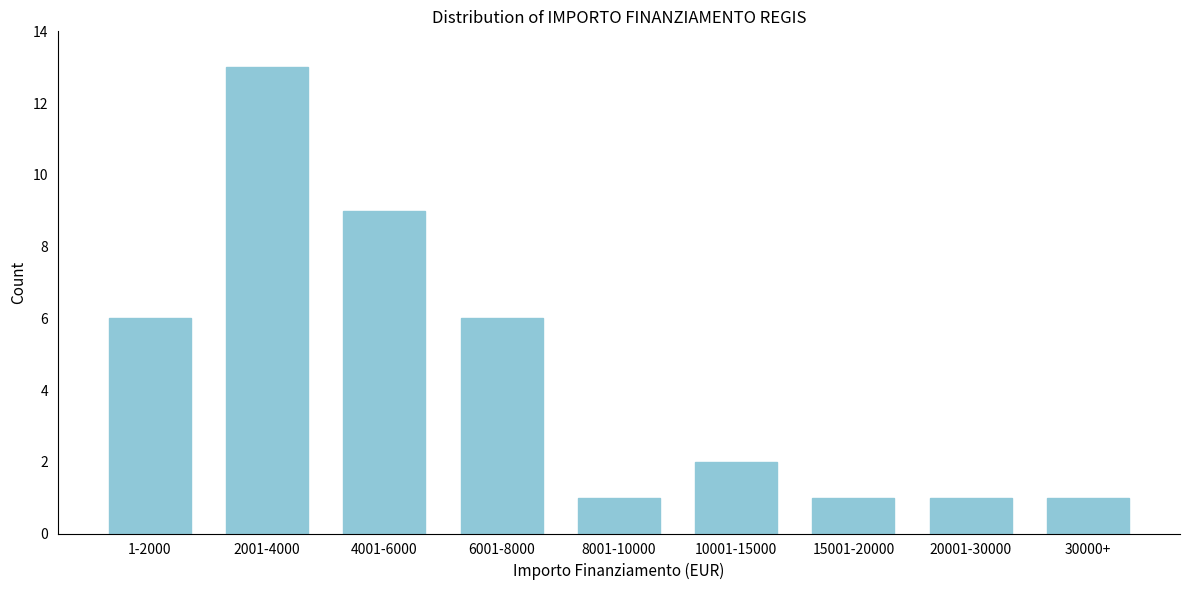

Reading left to right, list all the values displayed in this chart.

1-2000=6	2001-4000=13	4001-6000=9	6001-8000=6	8001-10000=1	10001-15000=2	15001-20000=1	20001-30000=1	30000+=1